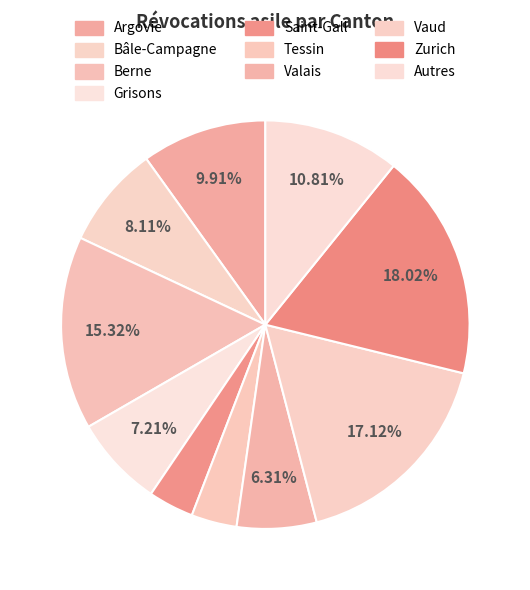

Is there a majority slice in this chart?

No